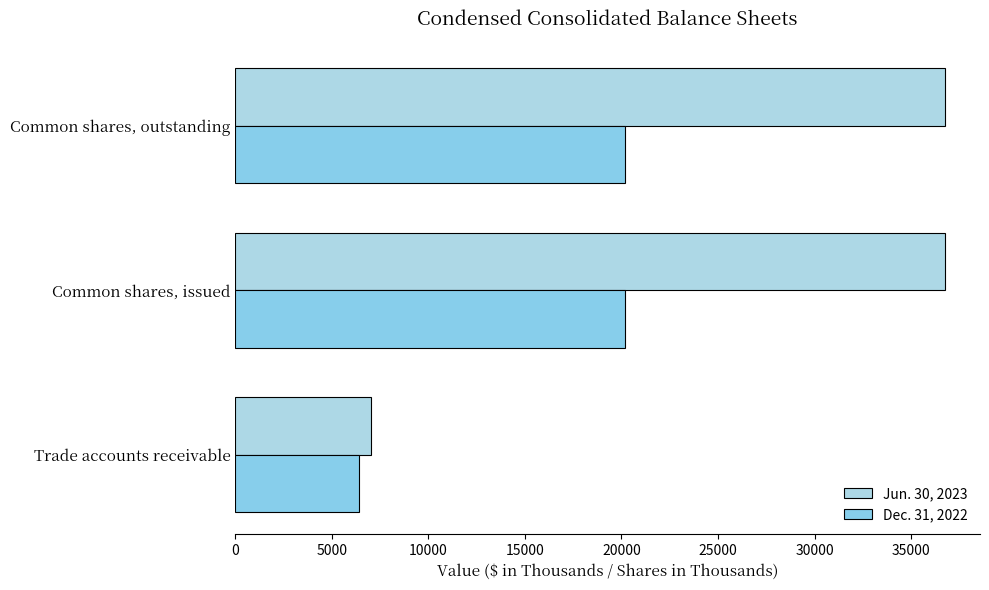

What is the value of the Jun. 30, 2023 bar at the 3rd from the left?

36733